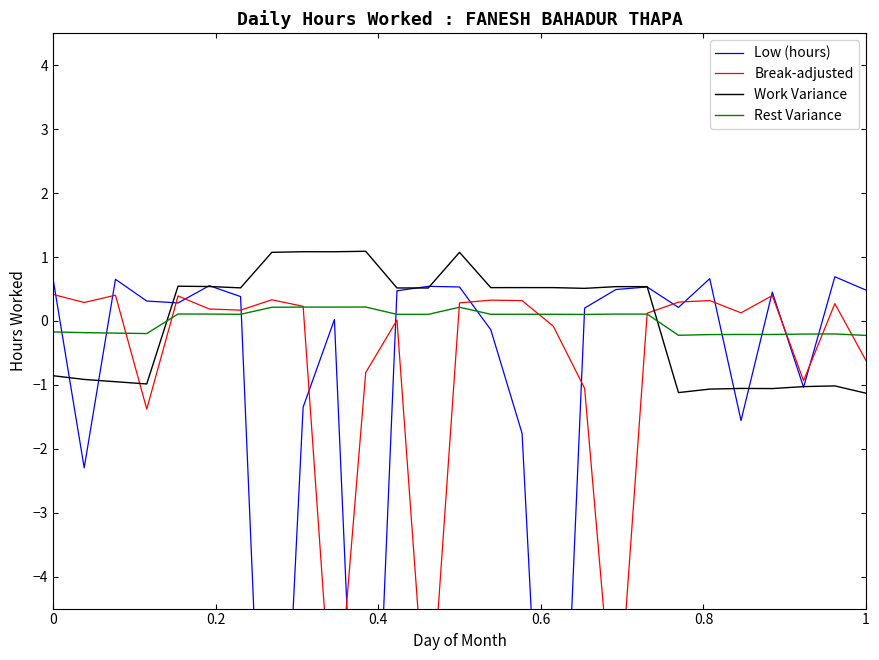

How many positive values does the Rest Variance series have?

16